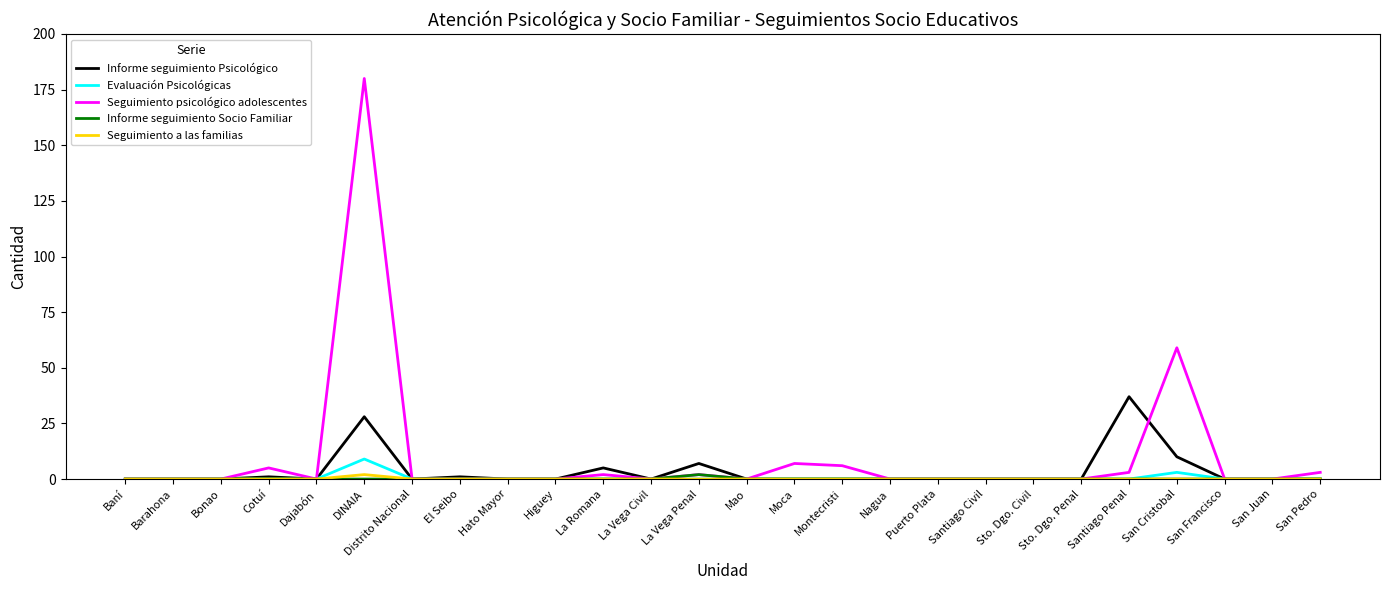

What position from the left is San Francisco?

24